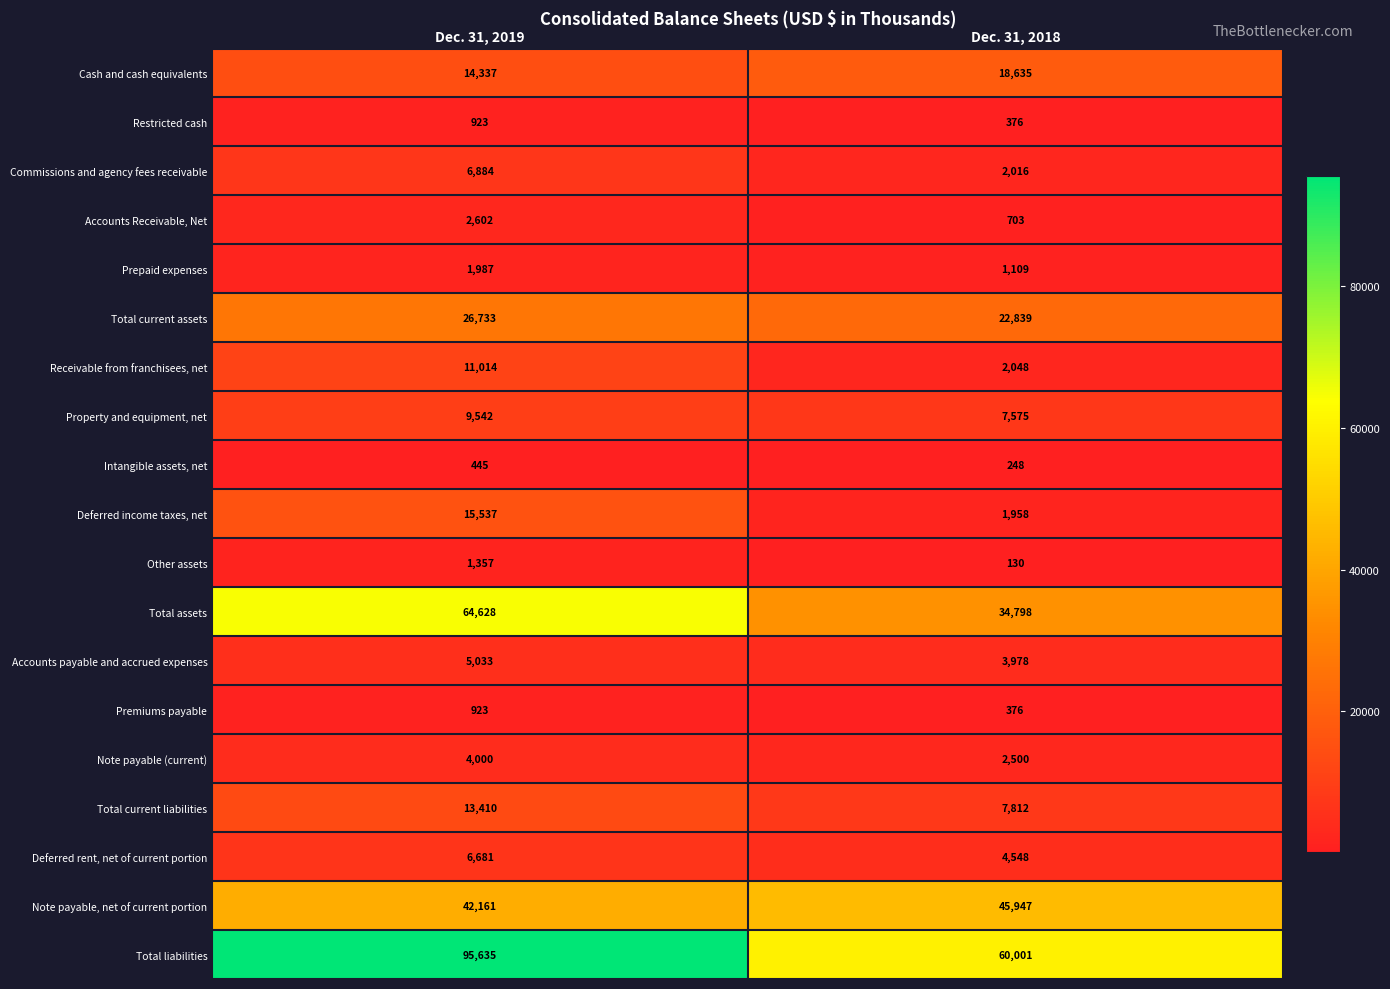

At how many categories does at least one series exceed 89091?

1